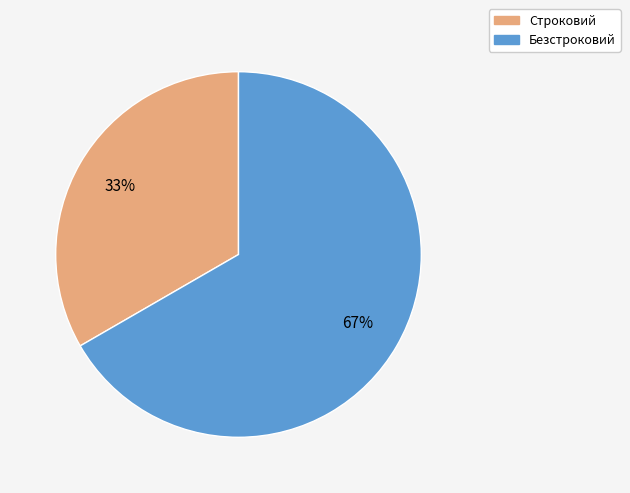

How many segments does this pie chart have?

2